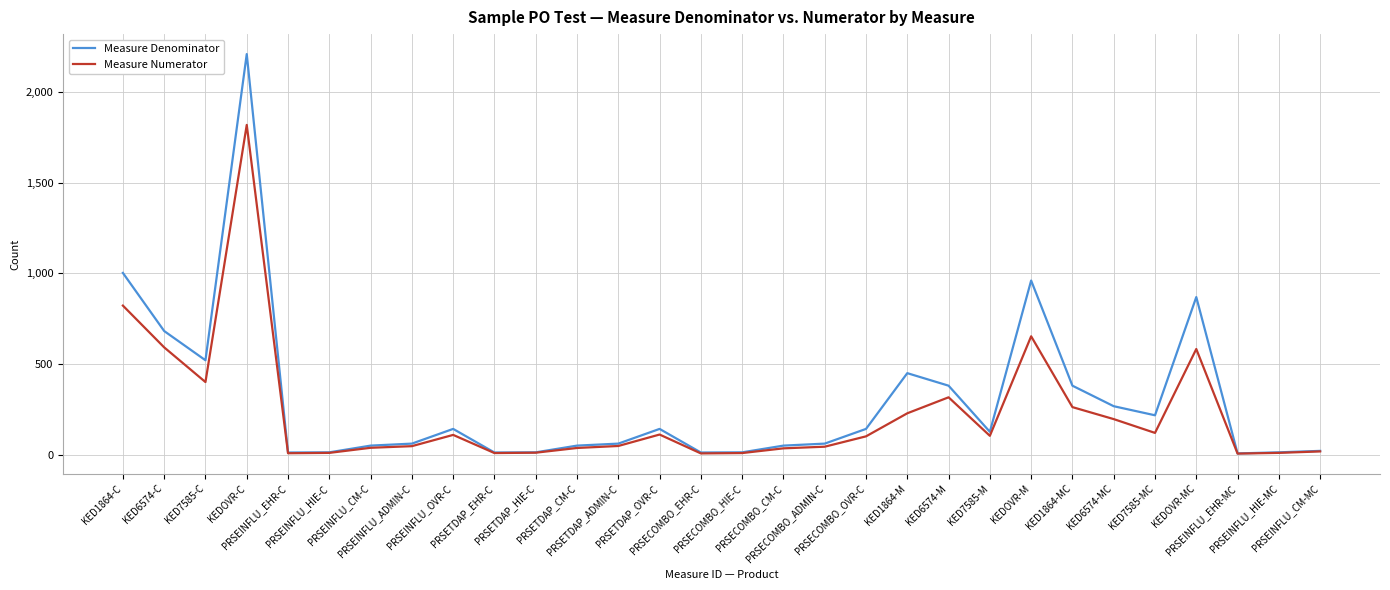

What is the difference between the maximum and minimum values in the Measure Numerator series?

1810